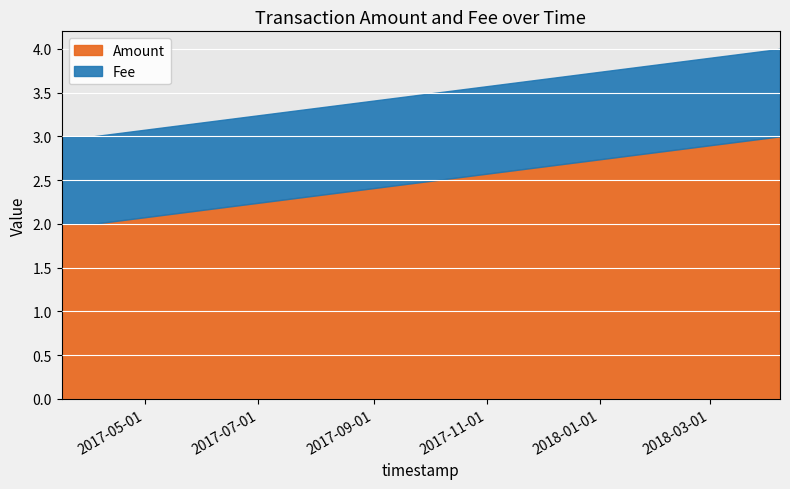

Read the Amount value at 2017-03-17 03:03:46.

2.0